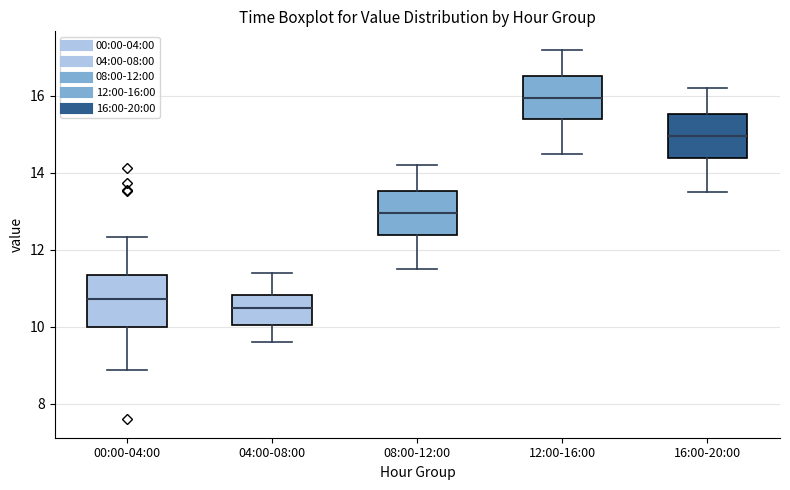

Reading left to right, read every box against the y-axis: the position of its median line, the range the box covers, and the ends of its whiskers. The values are not printed on the chart, so give them approximately, as read against the axis.

00:00-04:00: median 10.8, box 10.0 to 11.4, whiskers 8.8 to 12.4
04:00-08:00: median 10.6, box 10.0 to 10.8, whiskers 9.6 to 11.4
08:00-12:00: median 13.0, box 12.4 to 13.6, whiskers 11.6 to 14.2
12:00-16:00: median 16.0, box 15.4 to 16.6, whiskers 14.6 to 17.2
16:00-20:00: median 15.0, box 14.4 to 15.6, whiskers 13.6 to 16.2